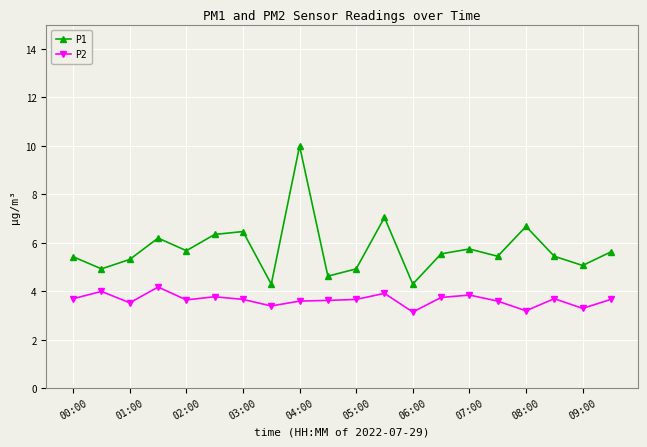

In P1, how many points are higher than both neighbors (excluding endpoints)?

6